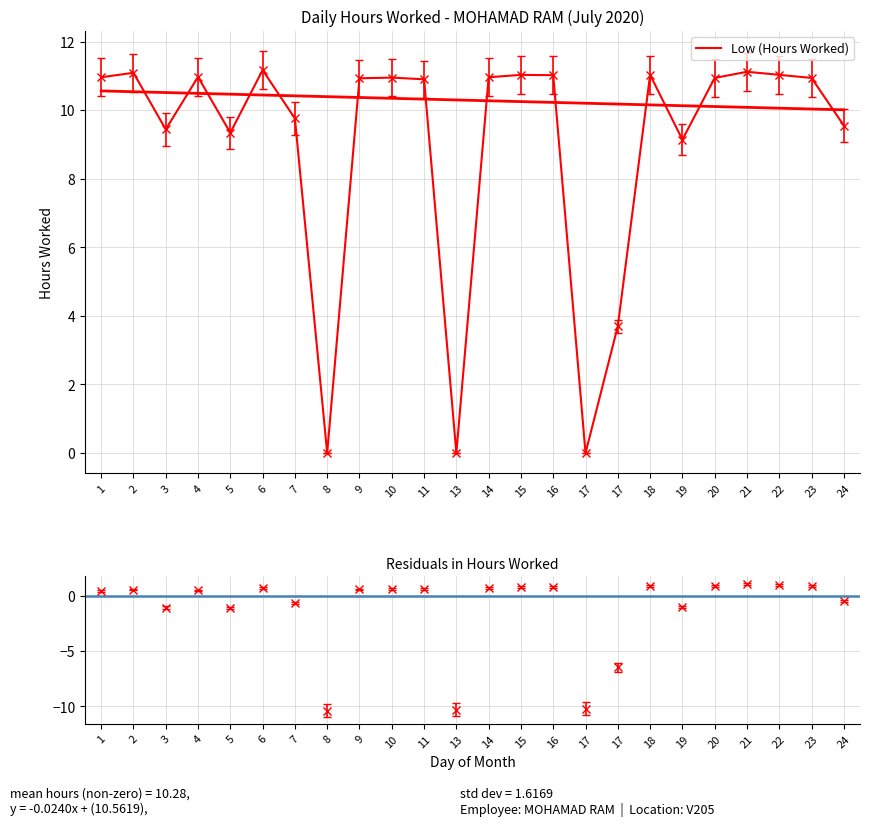

What is the average value?

9.0